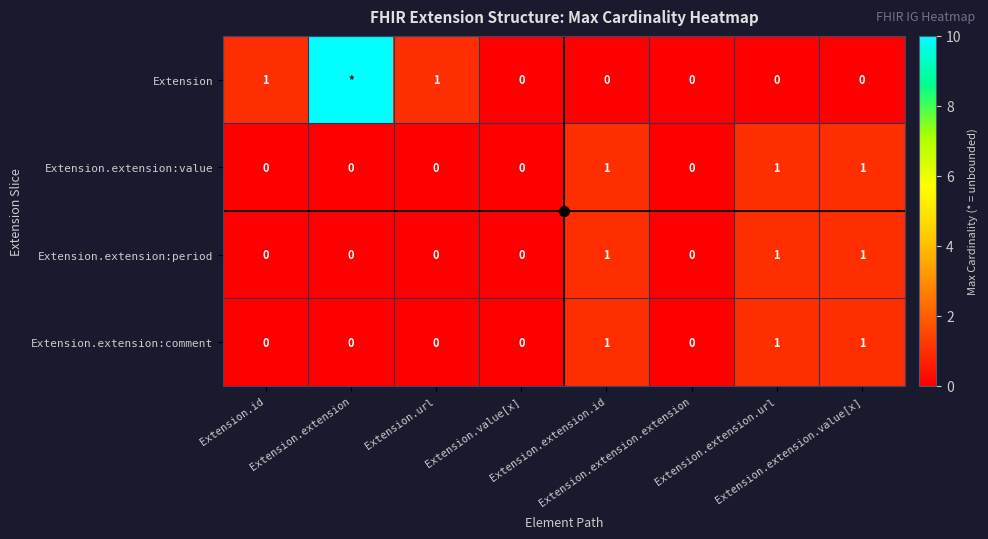

Which category has the lowest value in the Extension.extension:period series?

Extension.id